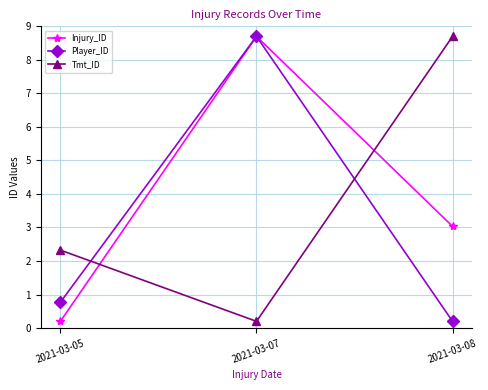

What is the sum of all Tmt_ID values?

11.2